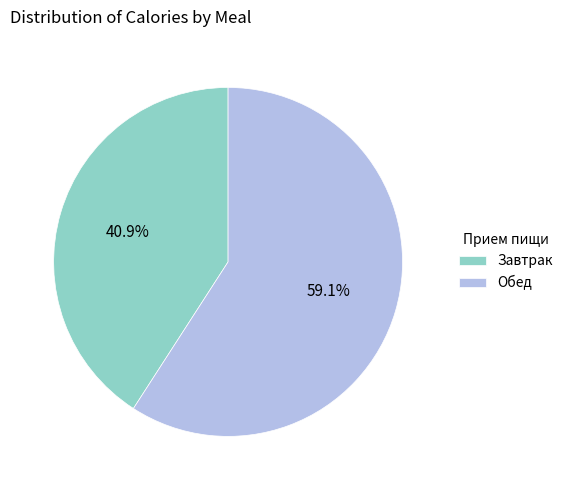

Is Завтрак the majority of the pie?

No